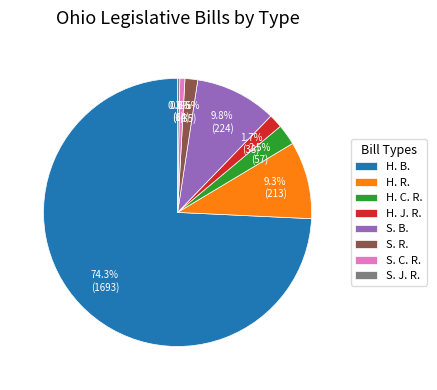

Which category accounts for the majority?

H. B.